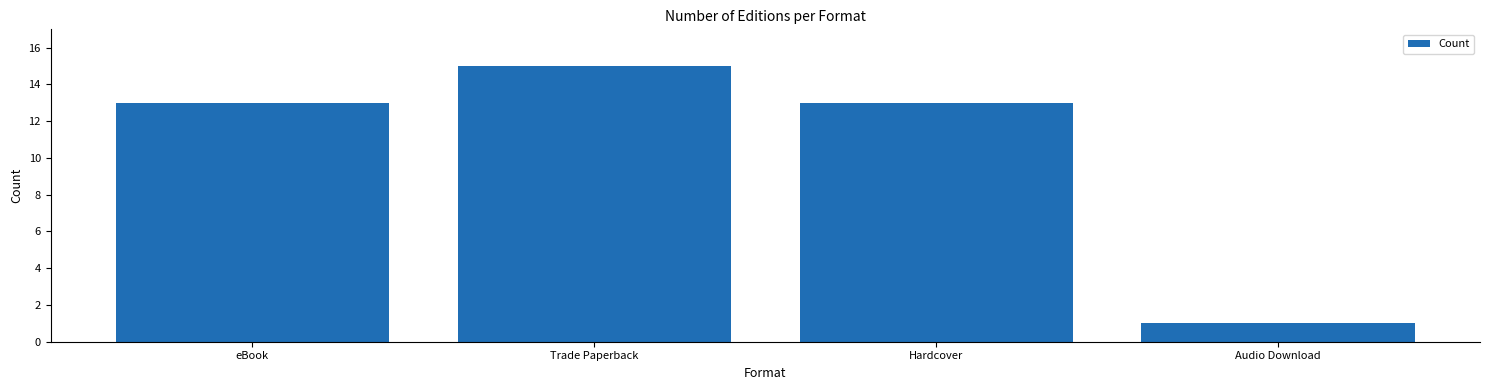

What is the maximum value shown in the chart?

15